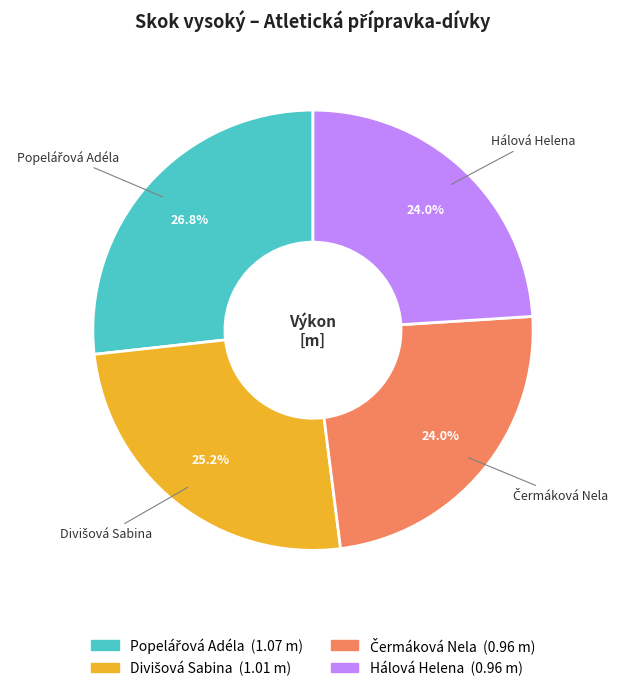

Does any single category account for the majority?

No